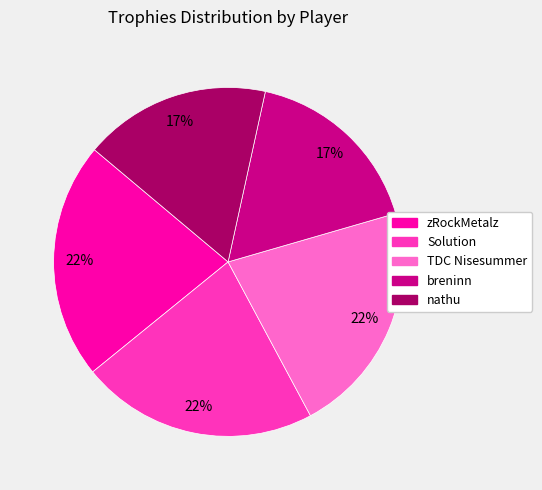

Count the number of slices in the pie.

5